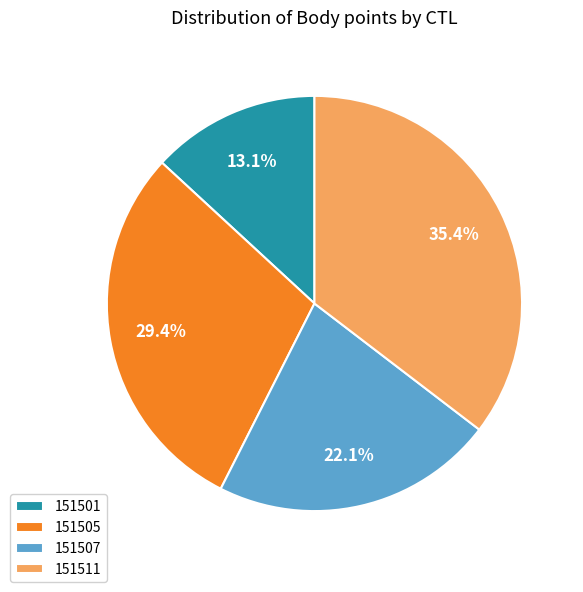

What percentage do 151511 and 151507 together represent?

57.5%